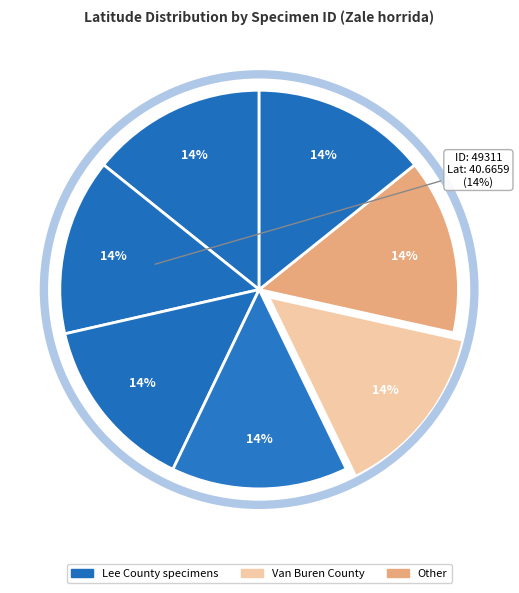

To the nearest percent, what is the average slice percentage?

14%